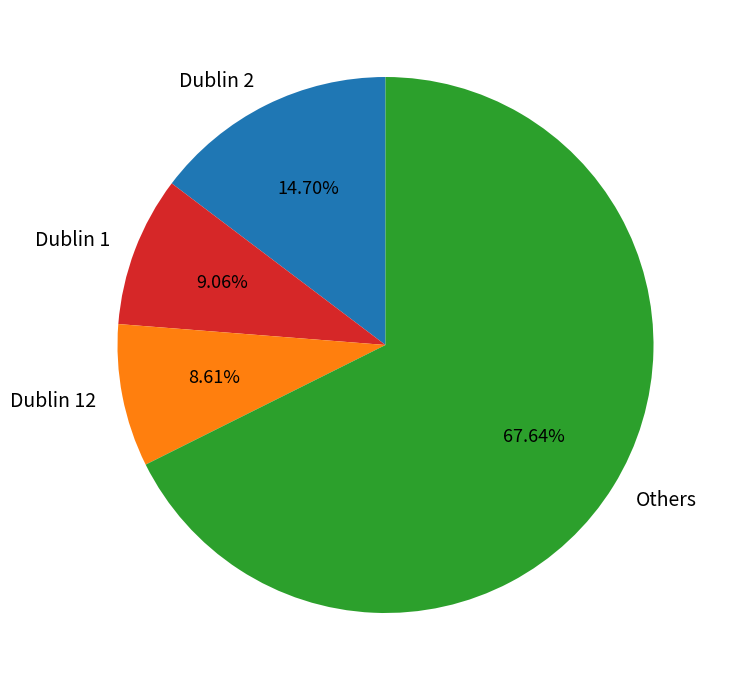

Which slice is the largest?

Others